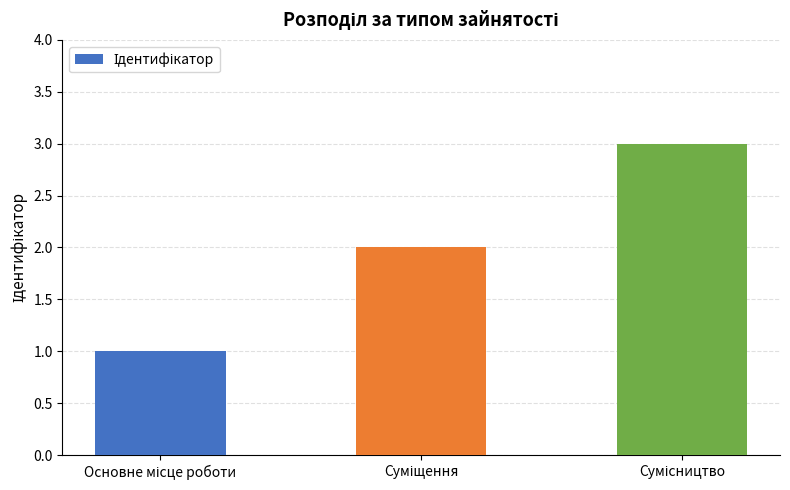

What is the maximum value shown in the chart?

3